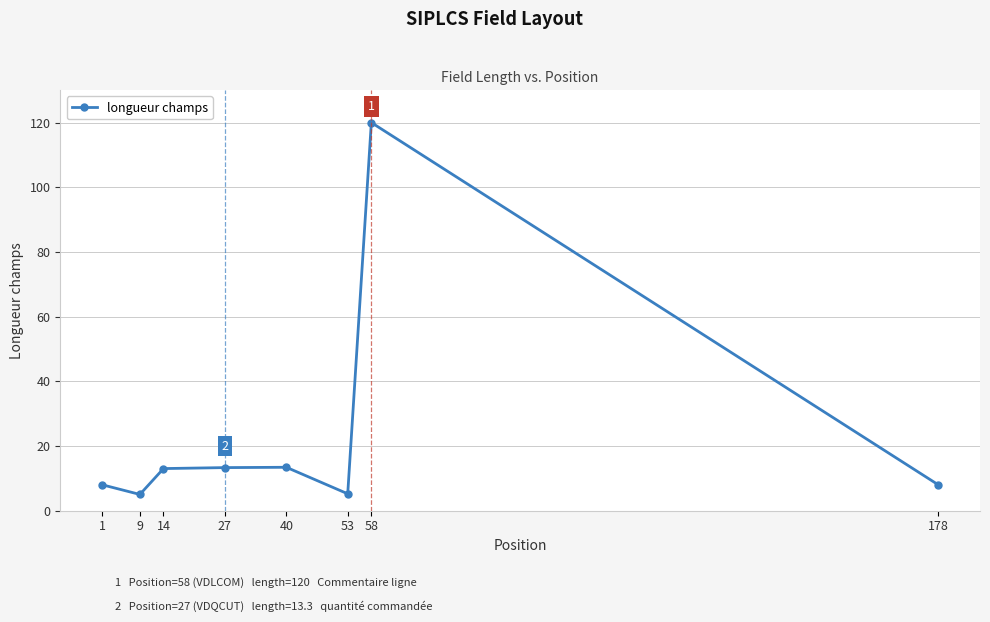

How many lines are shown in the chart?

1